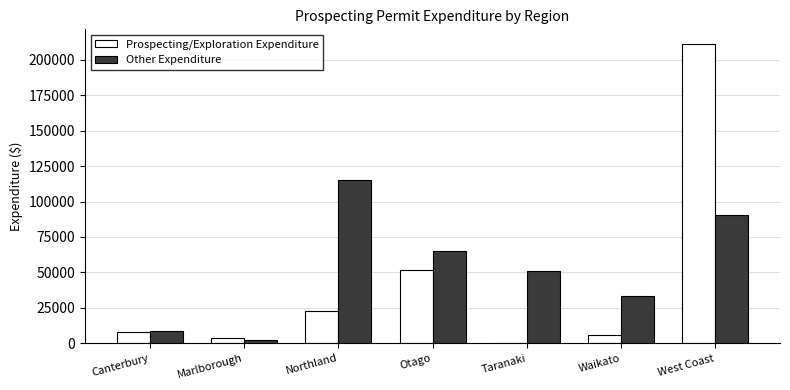

Which series has the largest total across all categories?

Other Expenditure